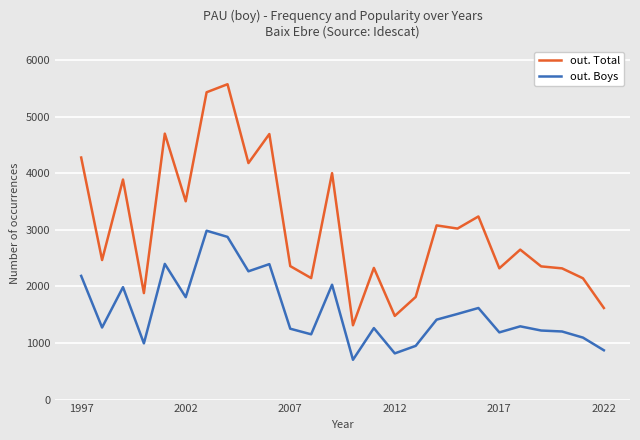

How many lines are shown in the chart?

2